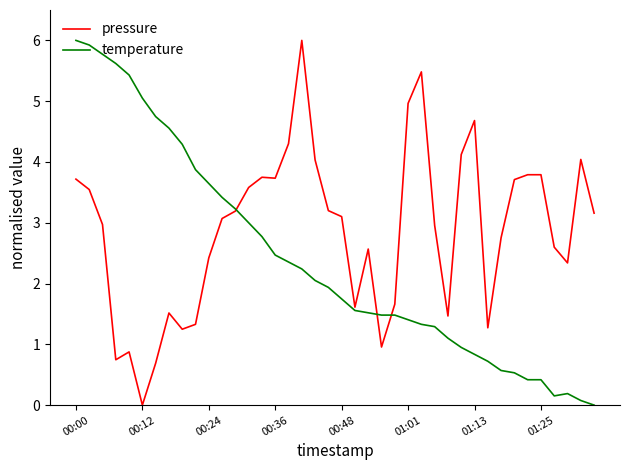

Rank the series by their average value, from highest to lowest.

pressure, temperature